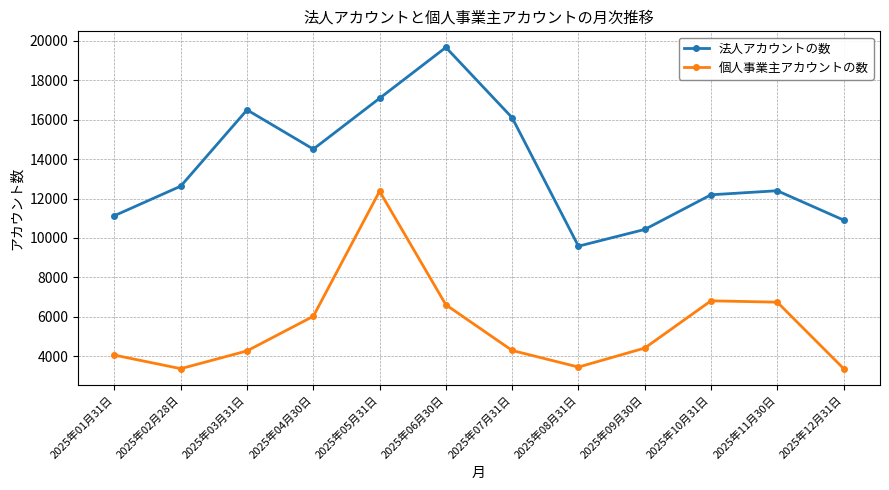

What position from the left is 2025年03月31日?

3